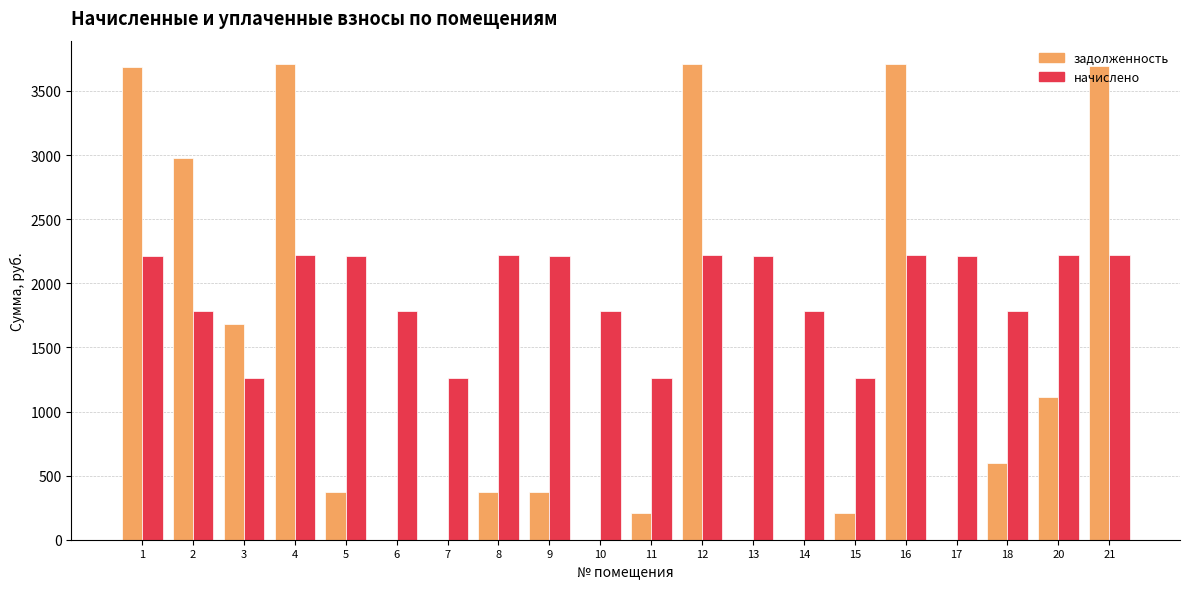

Is the value of задолженность at 1 greater than the value of начислено at 10?

Yes